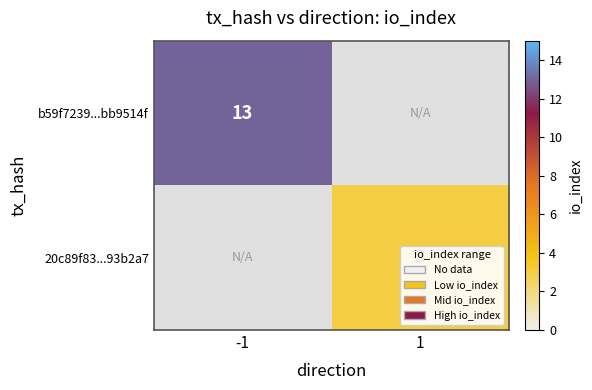

The value of b59f7239...bb9514f at -1 is 13. True or false?

True